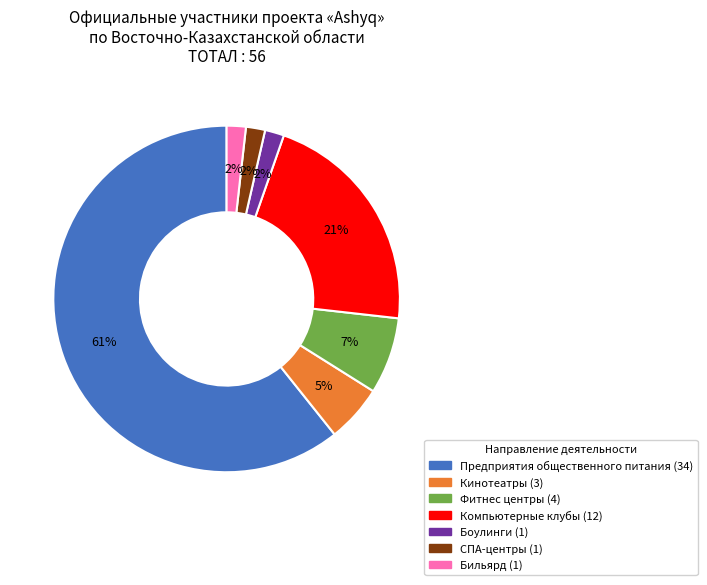

To the nearest percent, what is the difference between the largest and smallest slice percentages?

59%